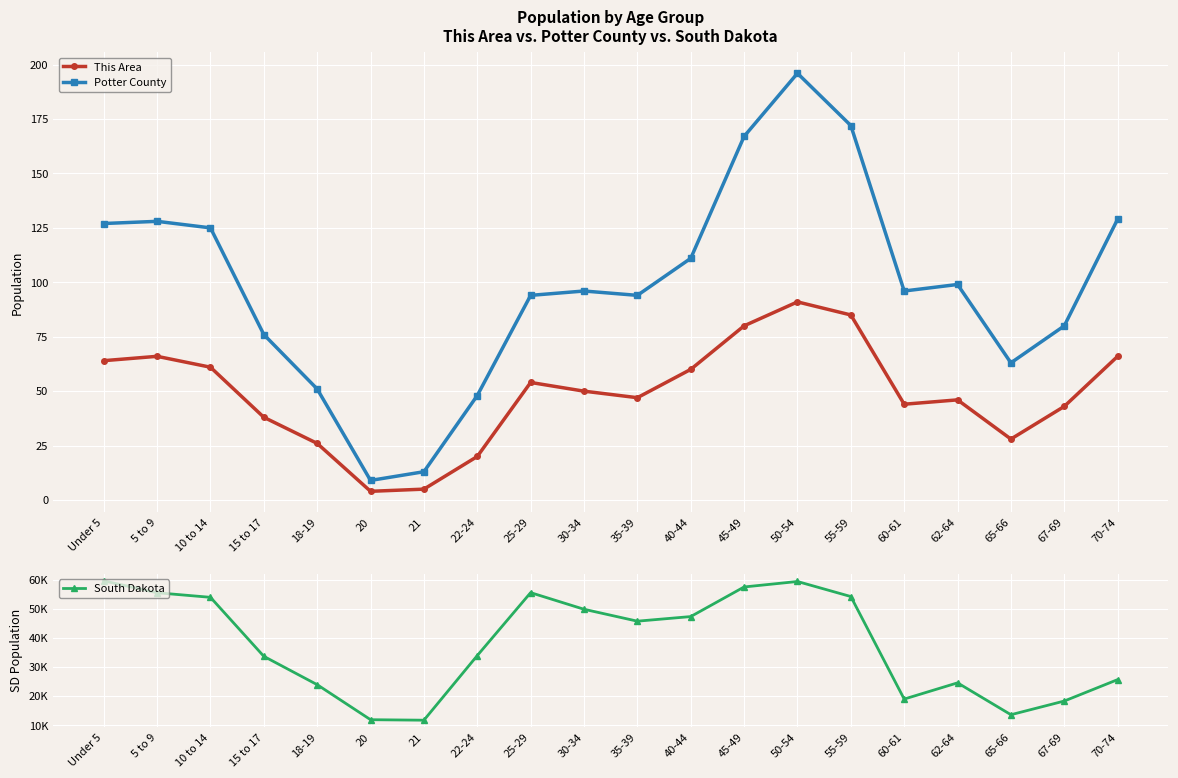

What is the average value of the South Dakota series?

37761